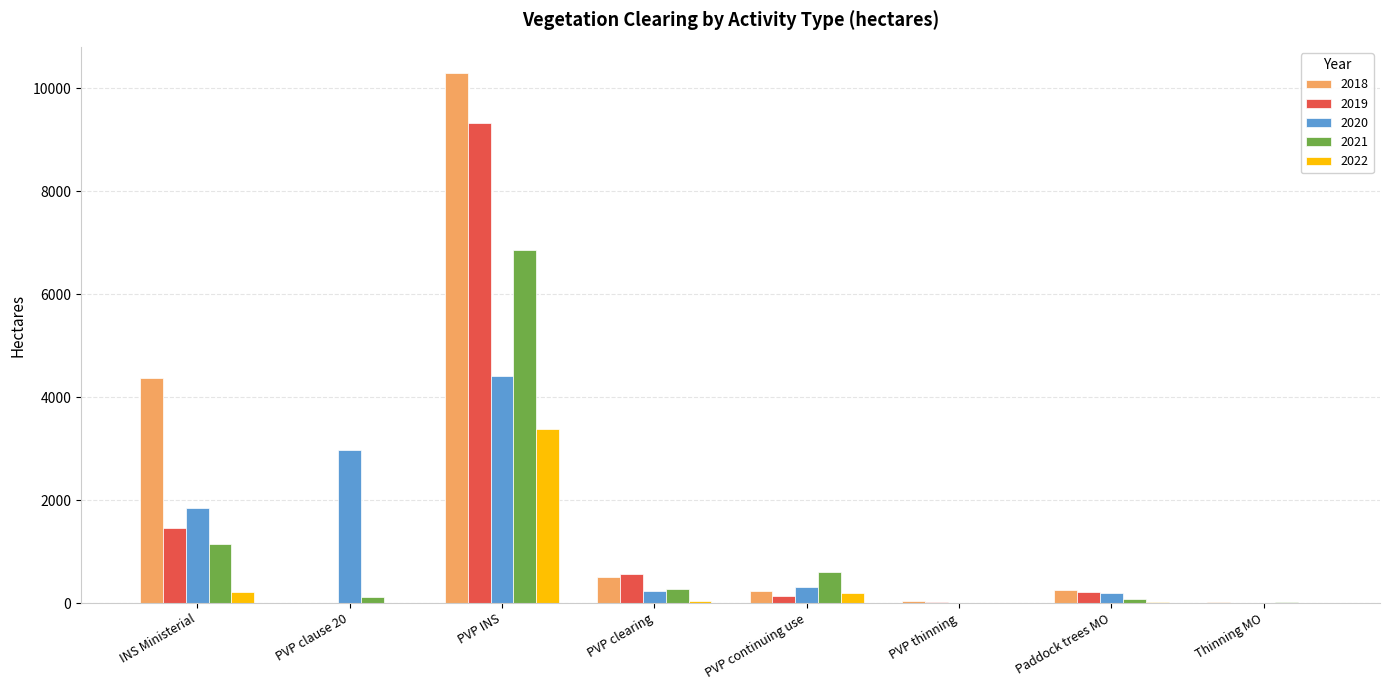

Read the 2021 value at PVP INS.

6864